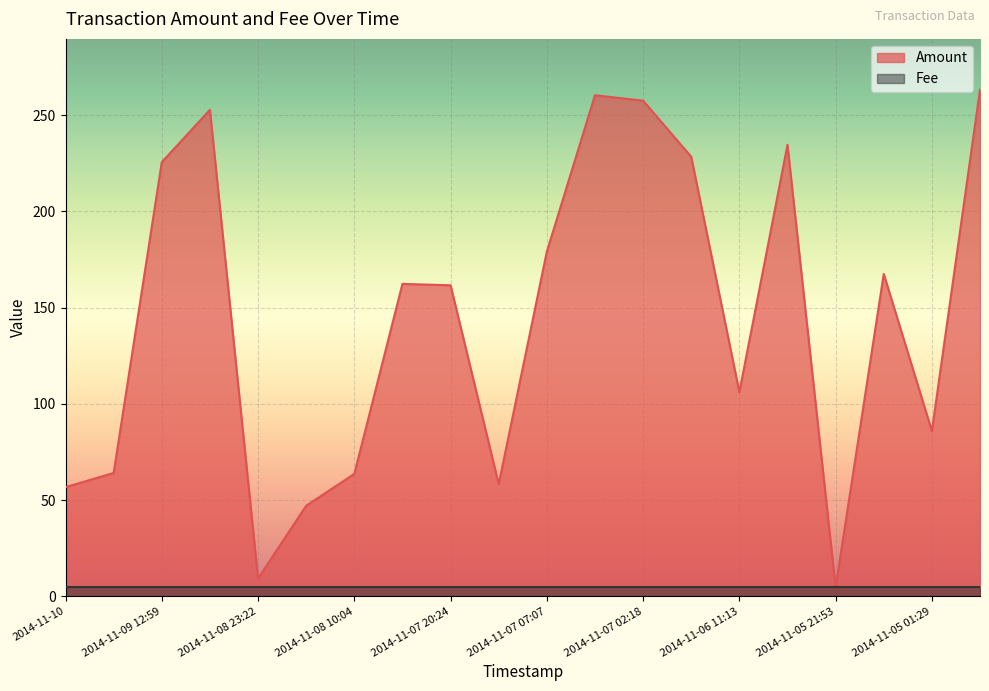

What is the sum of all values?

2887.9